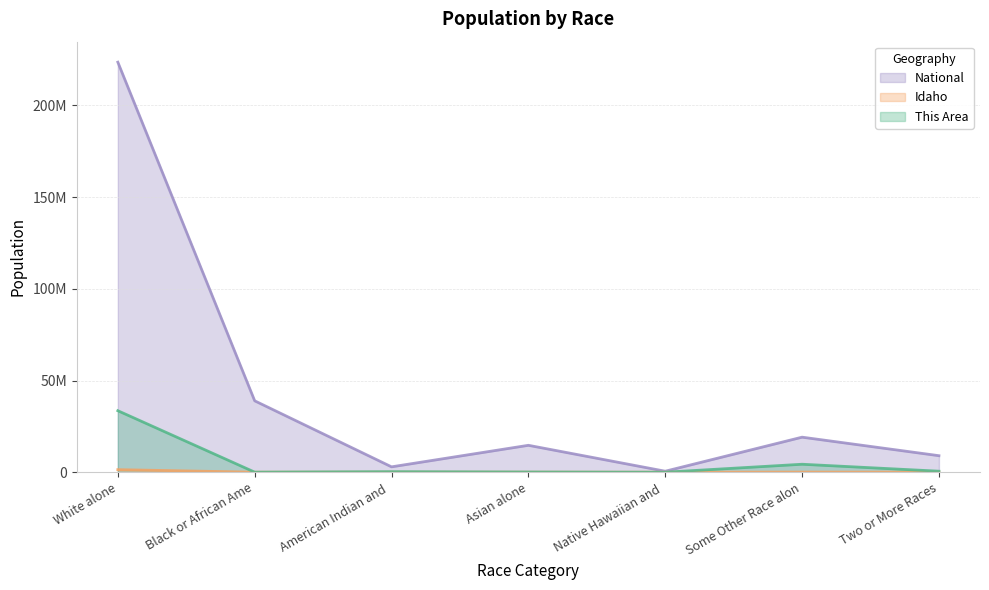

The value of National at Native Hawaiian and is 152314.3. True or false?

False